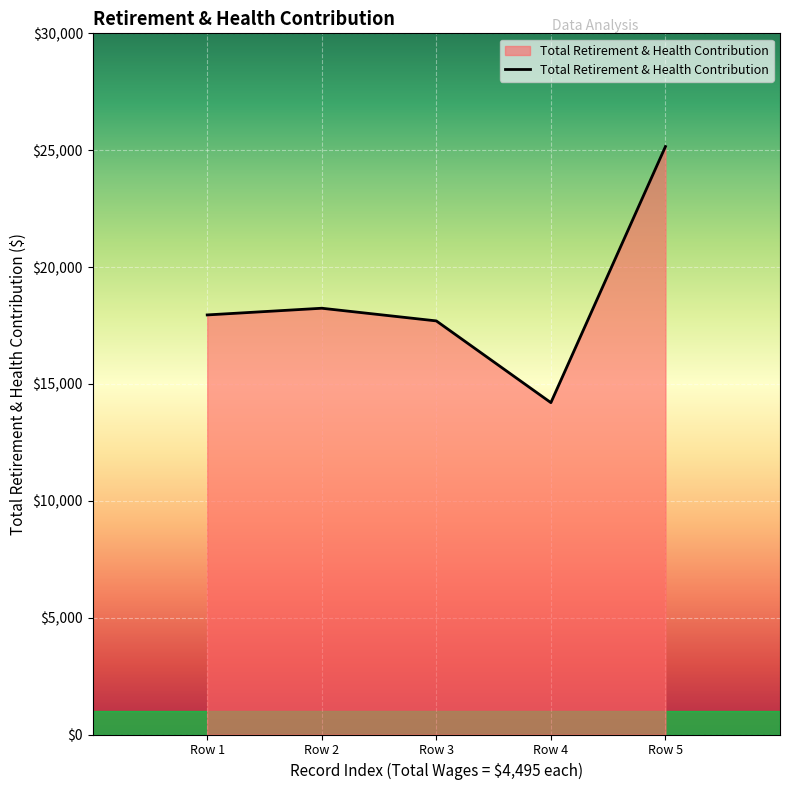

How many interior local peaks (higher than both neighbors) does the data have?

1